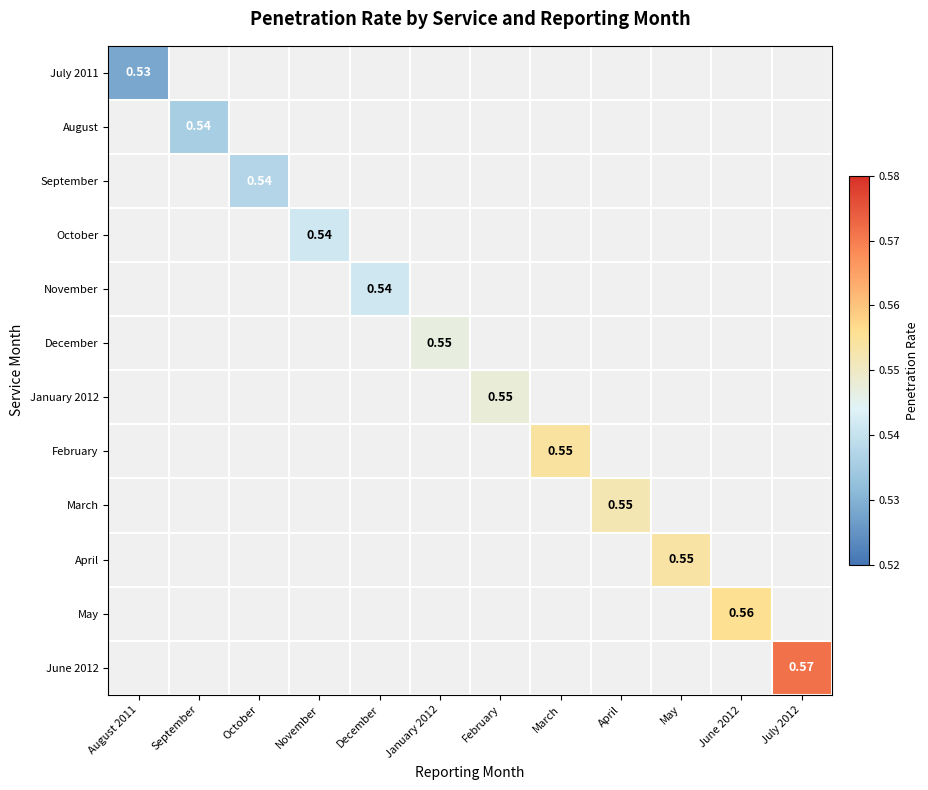

At how many categories does at least one series exceed 0?

12